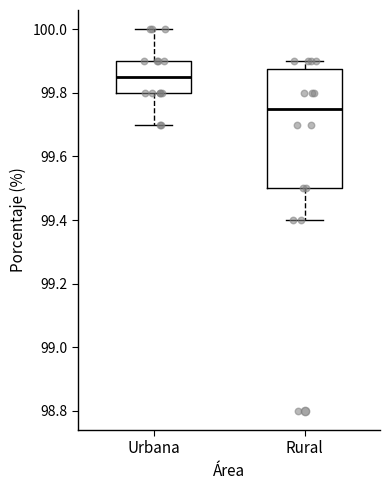

Reading left to right, transcribe this box plot: for each box, give where its median line is, the range the box spans, and where its two whiskers end, as read against the y-axis. The values are not printed on the chart, so give them approximately, as read against the axis.

Urbana: median 99.86, box 99.80 to 99.90, whiskers 99.70 to 100.00
Rural: median 99.76, box 99.50 to 99.88, whiskers 99.40 to 99.90